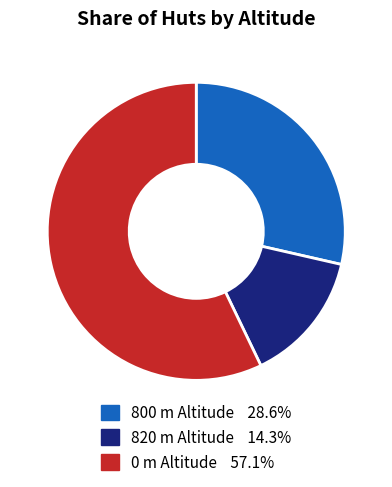

Is there any slice that represents more than half of the pie?

Yes